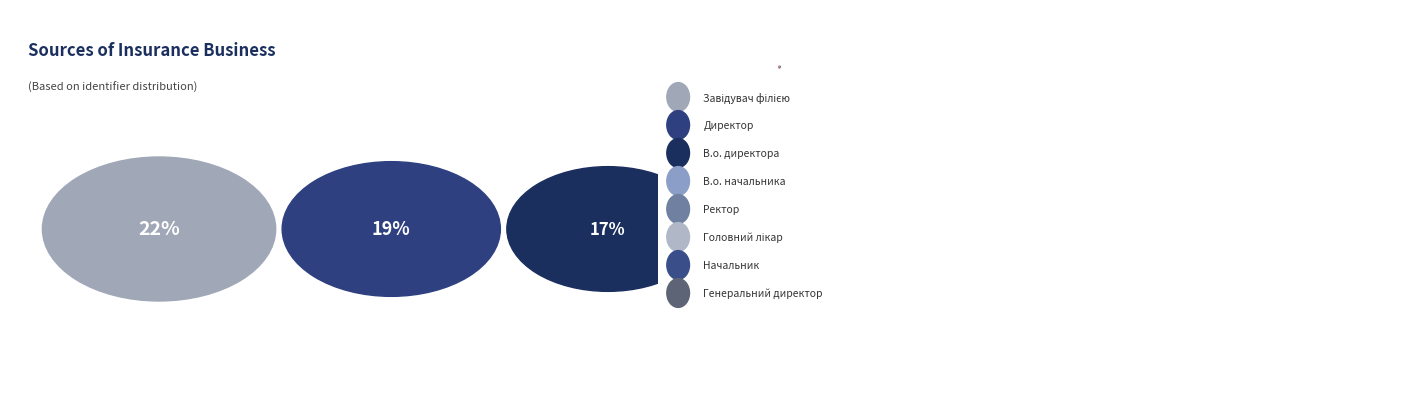

Does any single category account for the majority?

No